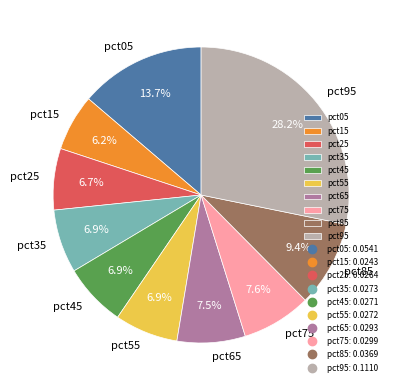

Between pct05 and pct95, which is larger?

pct95